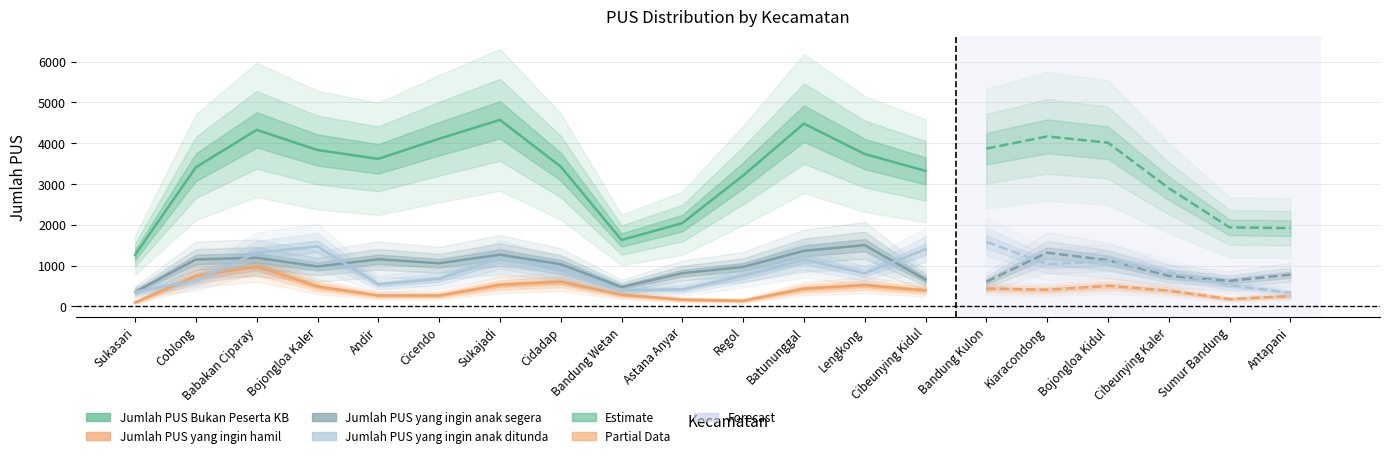

How many interior local peaks does the Jumlah PUS yang ingin hamil series have?

3